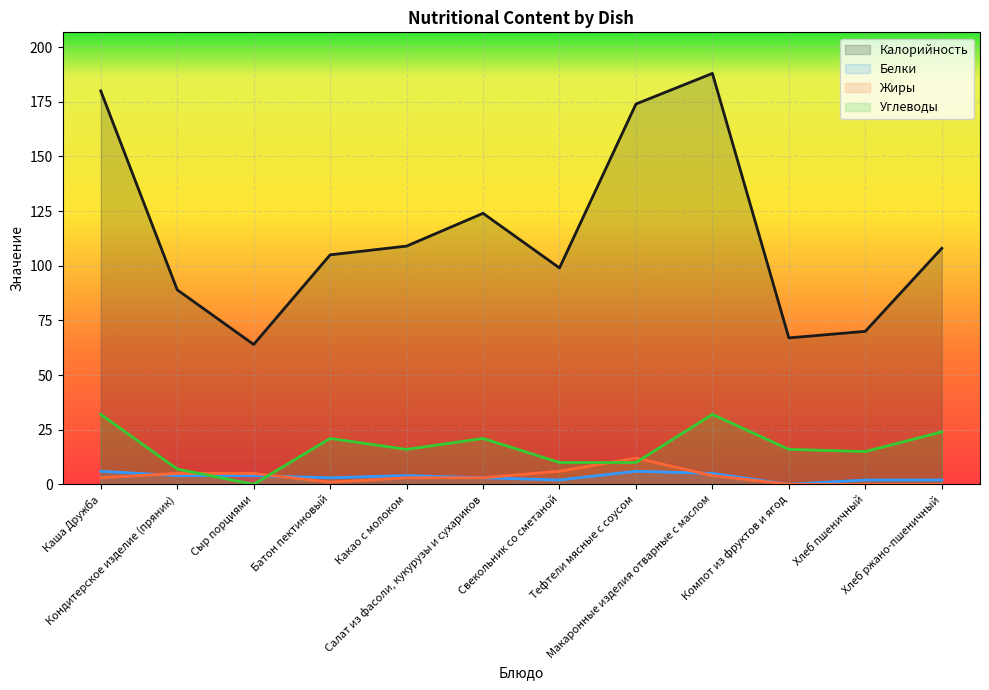

Reading left to right, what are all the values shown in this chart?

Калорийность: 180	89	64	105	109	124	99	174	188	67	70	108
Белки: 6	4	4	3	4	3	2	6	5	0	2	2
Жиры: 3	5	5	1	3	3	6	12	4	0	0	0
Углеводы: 32	7	0	21	16	21	10	10	32	16	15	24